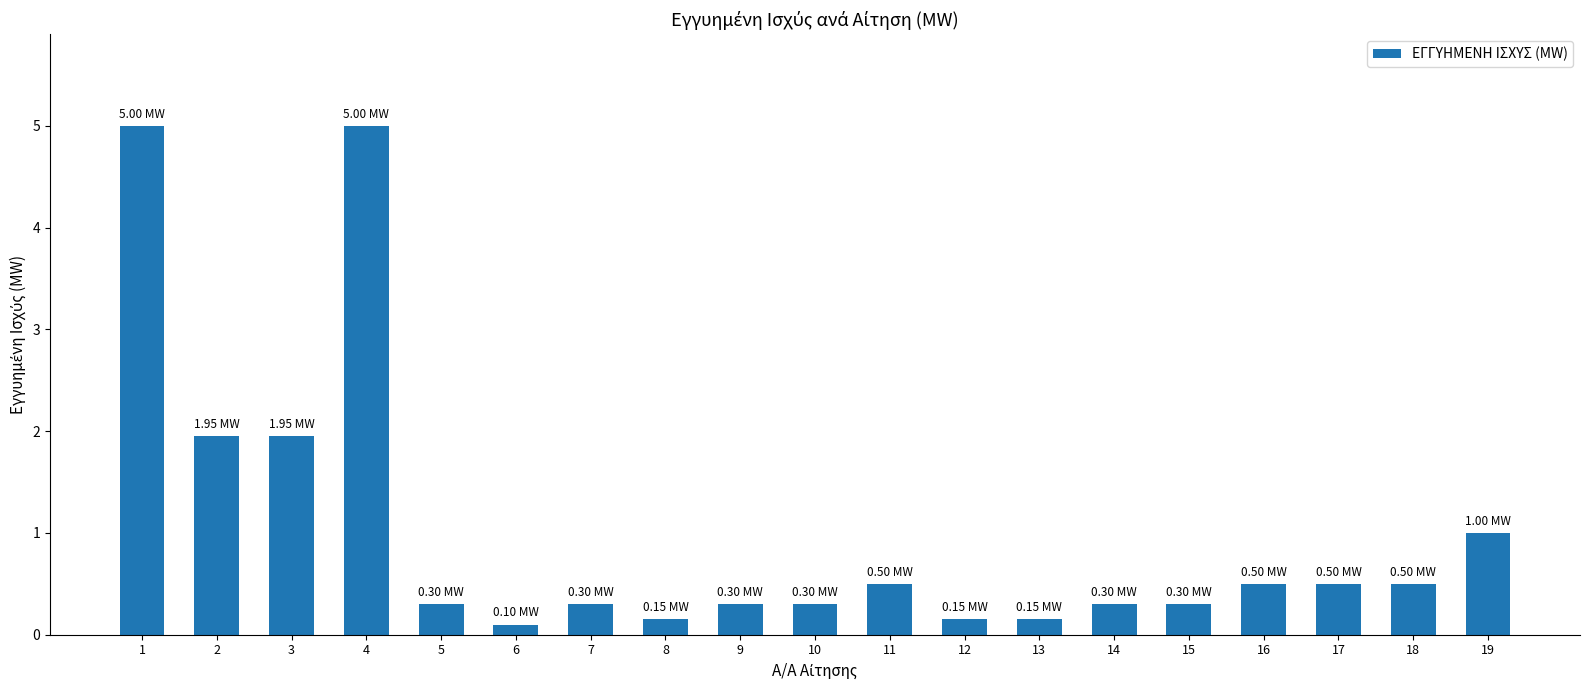

What is the ratio of the value at 17 to the value at 19?

0.5